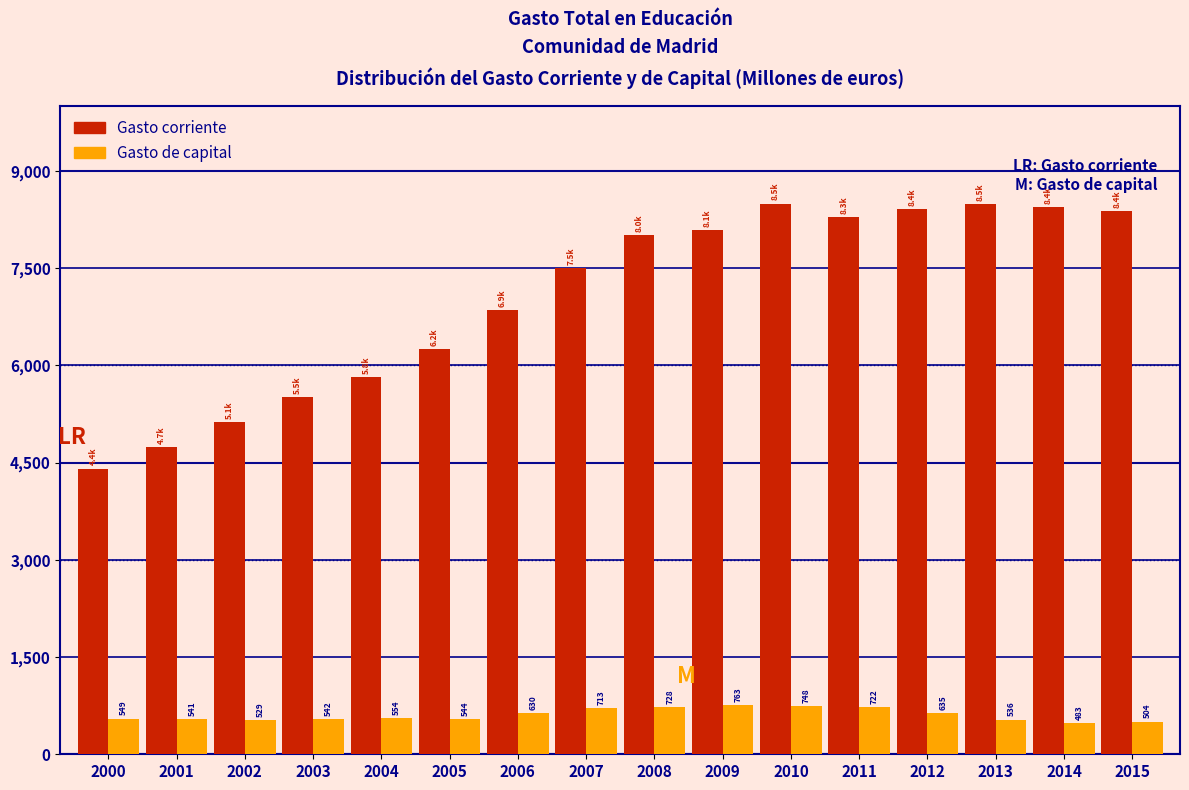

At which category is the sum across all series the highest?

2010